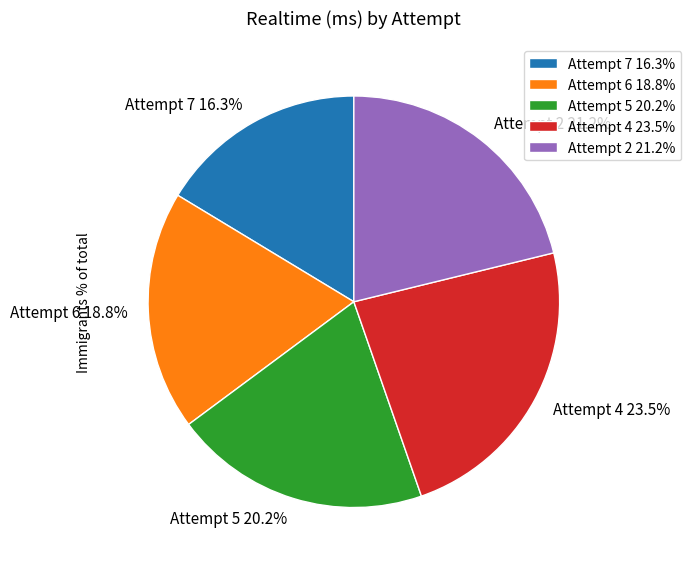

Which slice is the largest?

Attempt 4